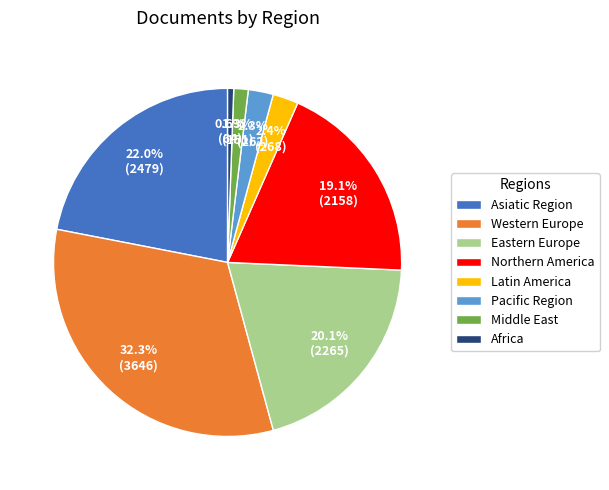

Is the sum of Asiatic Region and Africa greater than half?

No